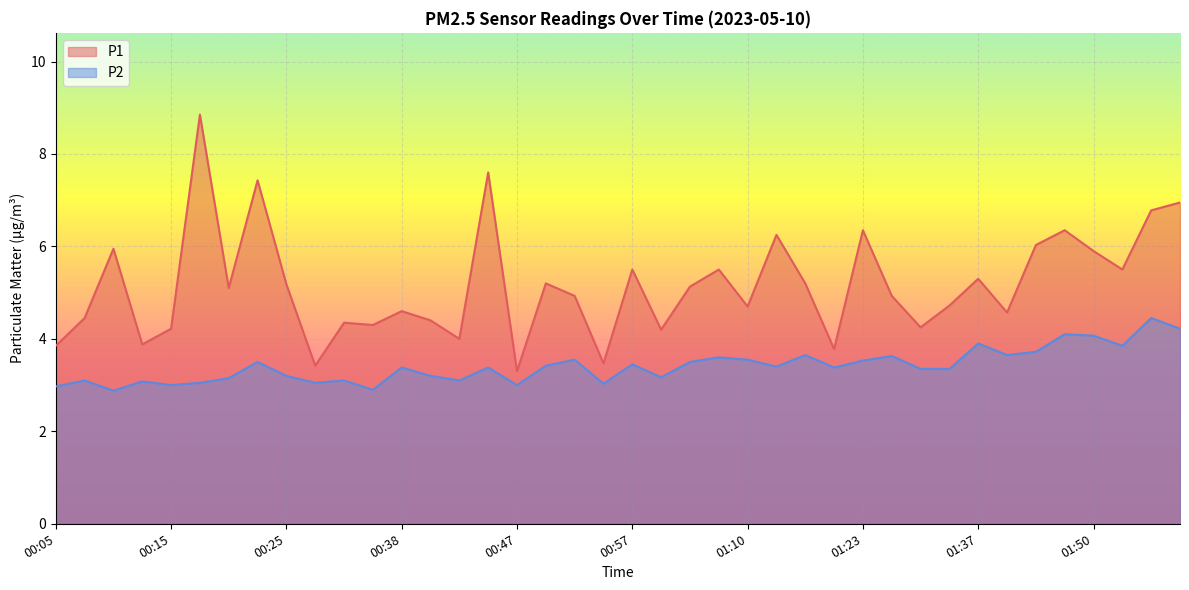

True or false: P1 and P2 intersect in this chart.

False